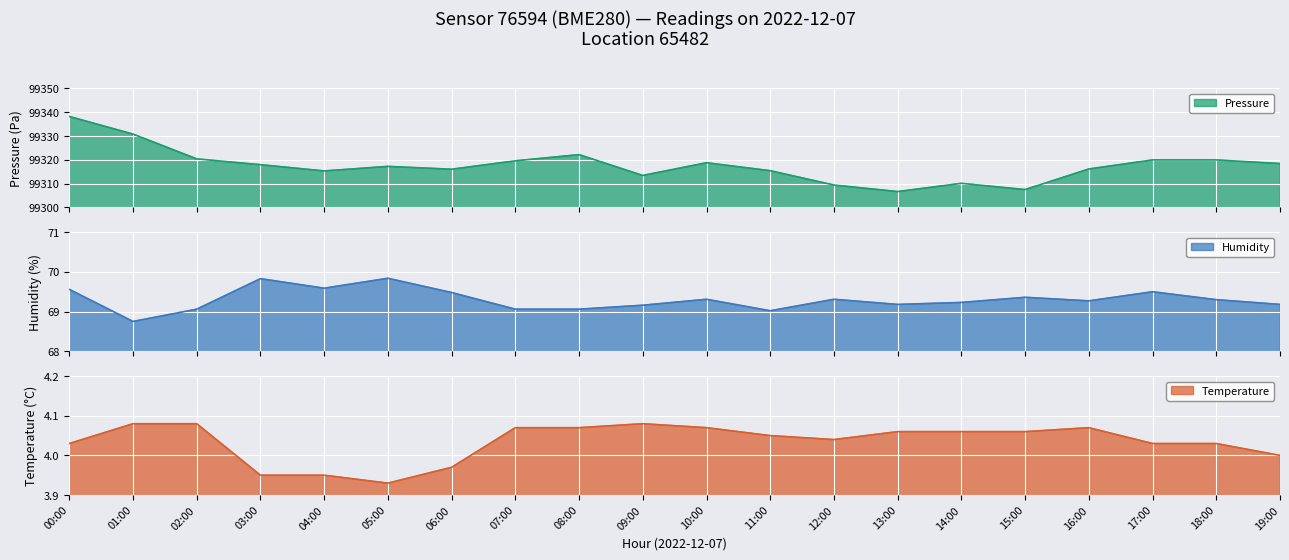

Rank the series by their maximum value, from highest to lowest.

pressure, humidity, temperature